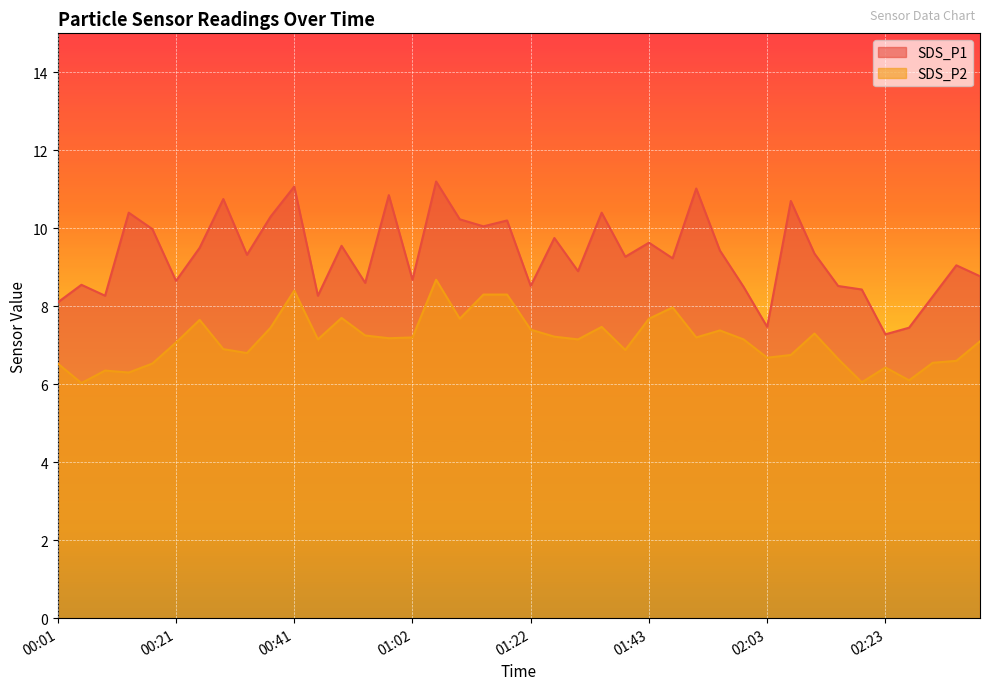

The SDS_P1 series shows 8.7 at 01:02. True or false?

True